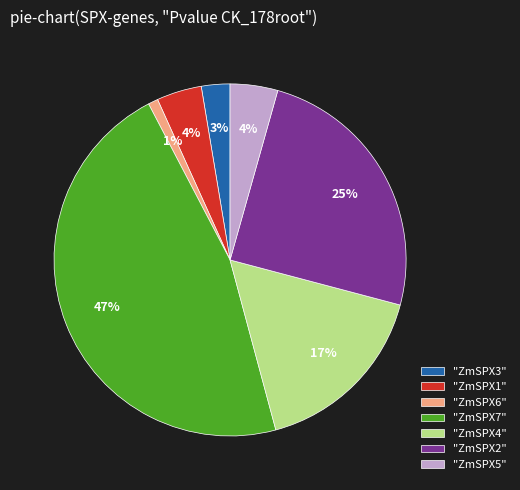

Does any single category account for the majority?

No